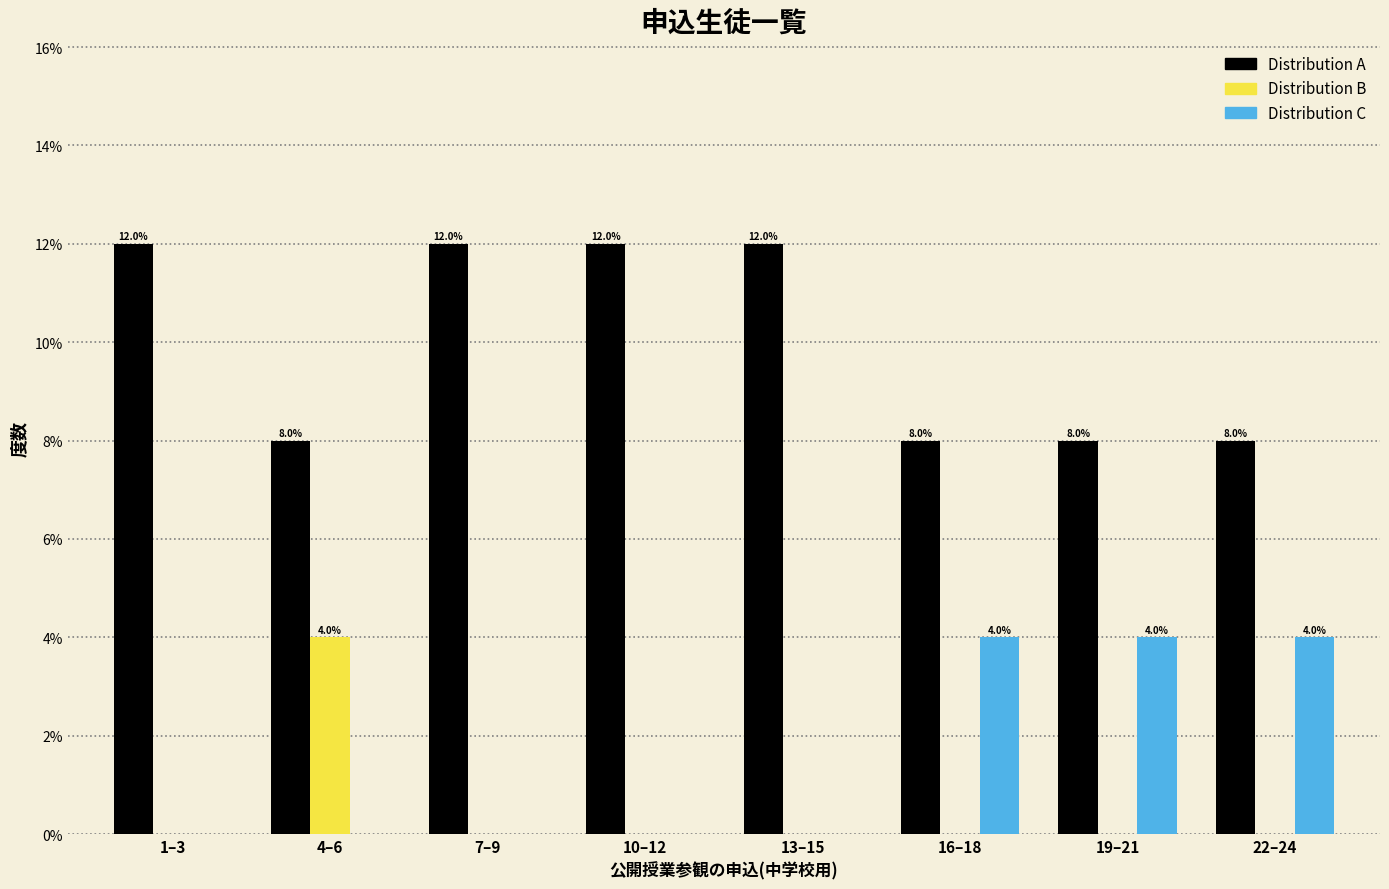

Reading left to right, list all the values displayed in this chart.

Distribution A: 1–3=12	4–6=8	7–9=12	10–12=12	13–15=12	16–18=8	19–21=8	22–24=8
Distribution B: 1–3=0	4–6=4	7–9=0	10–12=0	13–15=0	16–18=0	19–21=0	22–24=0
Distribution C: 1–3=0	4–6=0	7–9=0	10–12=0	13–15=0	16–18=4	19–21=4	22–24=4